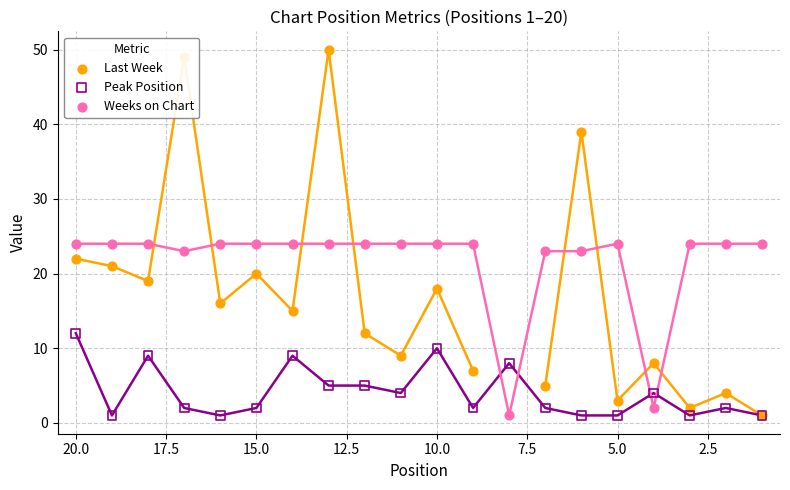

What are all the series names shown in the legend?

Last Week, Peak Position, Weeks on Chart